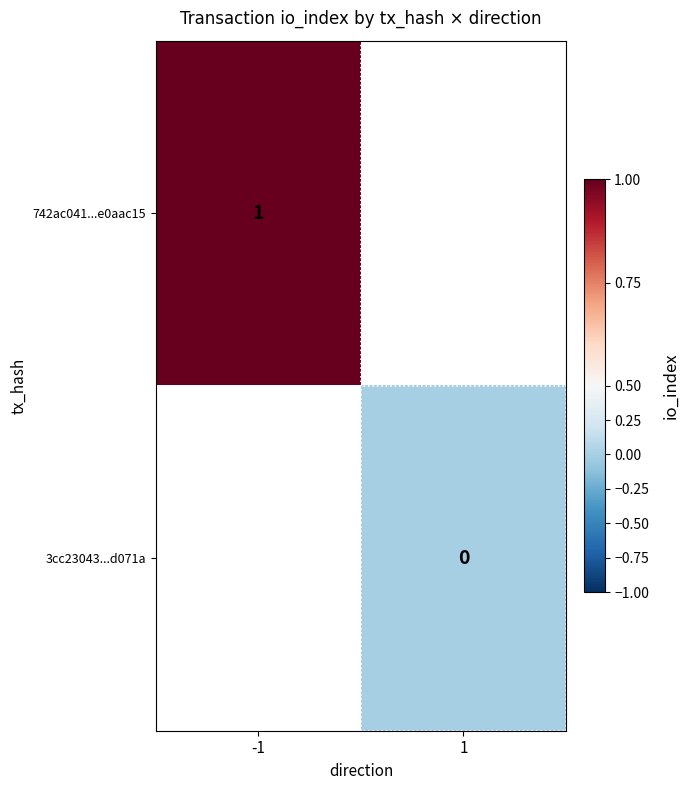

What is the maximum value shown in the chart?

1.0